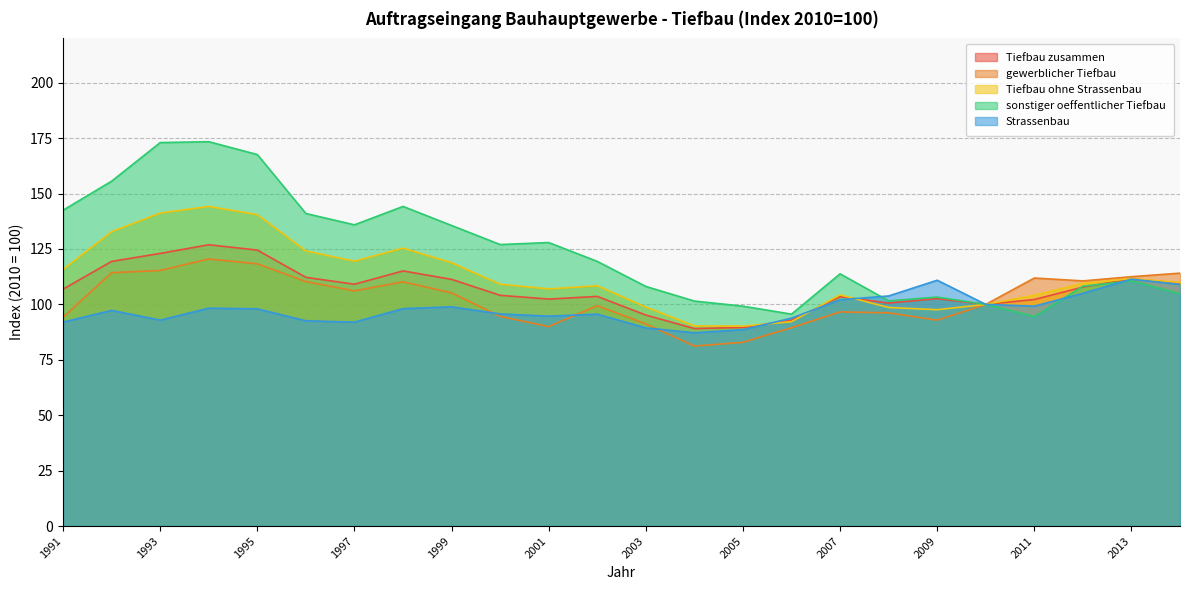

What is the value of the gewerblicher Tiefbau point at the 24th from the left?

114.1